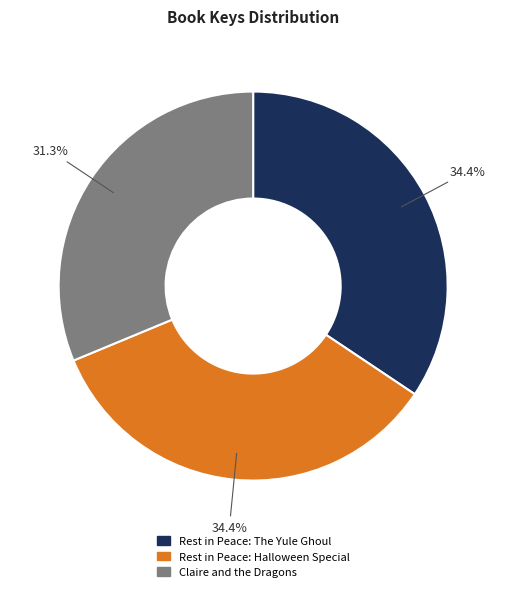

Does any single category account for the majority?

No